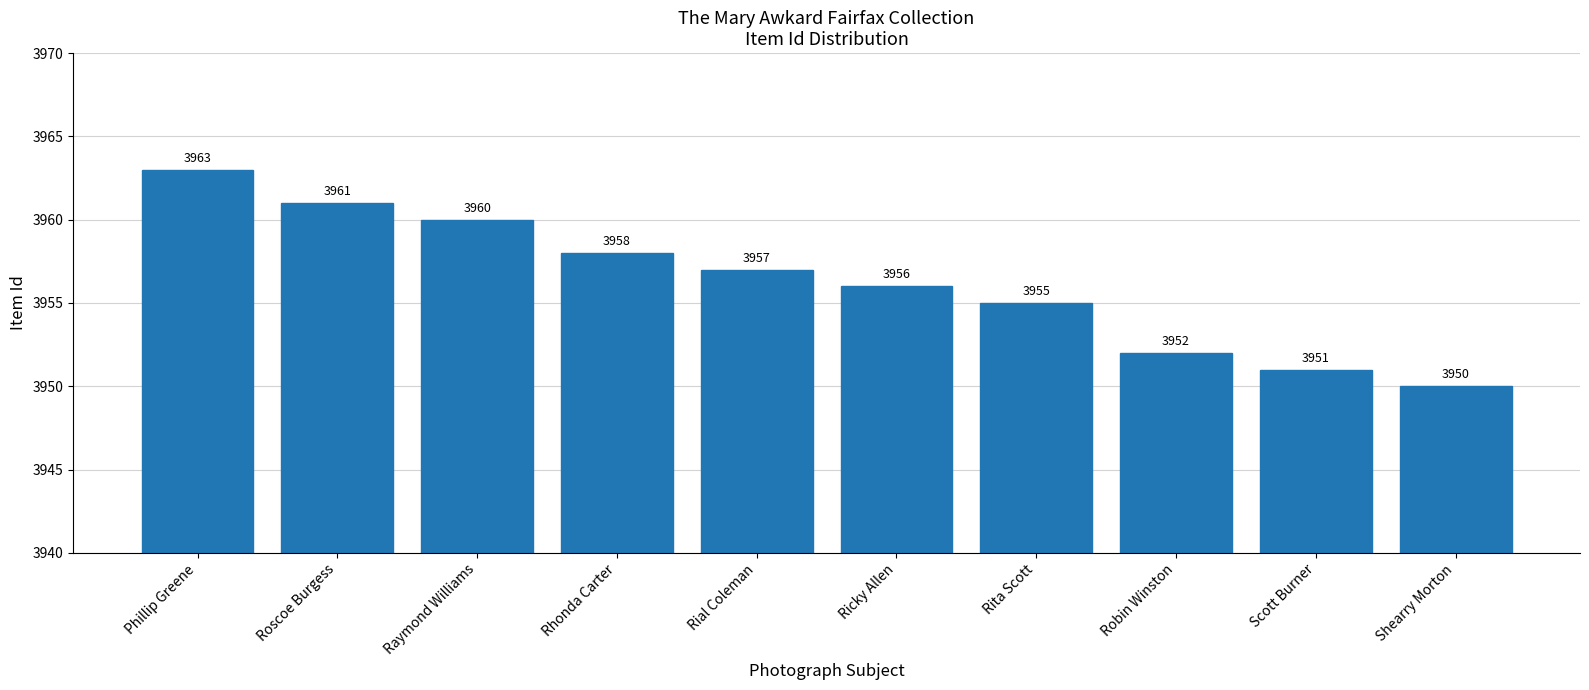

List the labels in order of value, largest first.

Phillip Greene, Roscoe Burgess, Raymond Williams, Rhonda Carter, Rial Coleman, Ricky Allen, Rita Scott, Robin Winston, Scott Burner, Shearry Morton